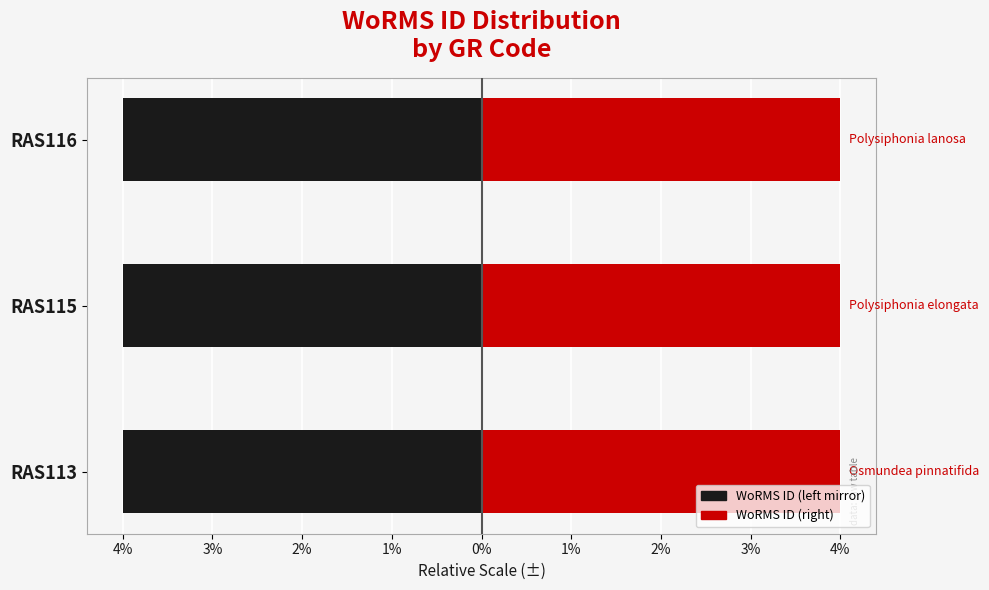

Is it true that WoRMS ID (right) equals 4.0 at RAS116?

True